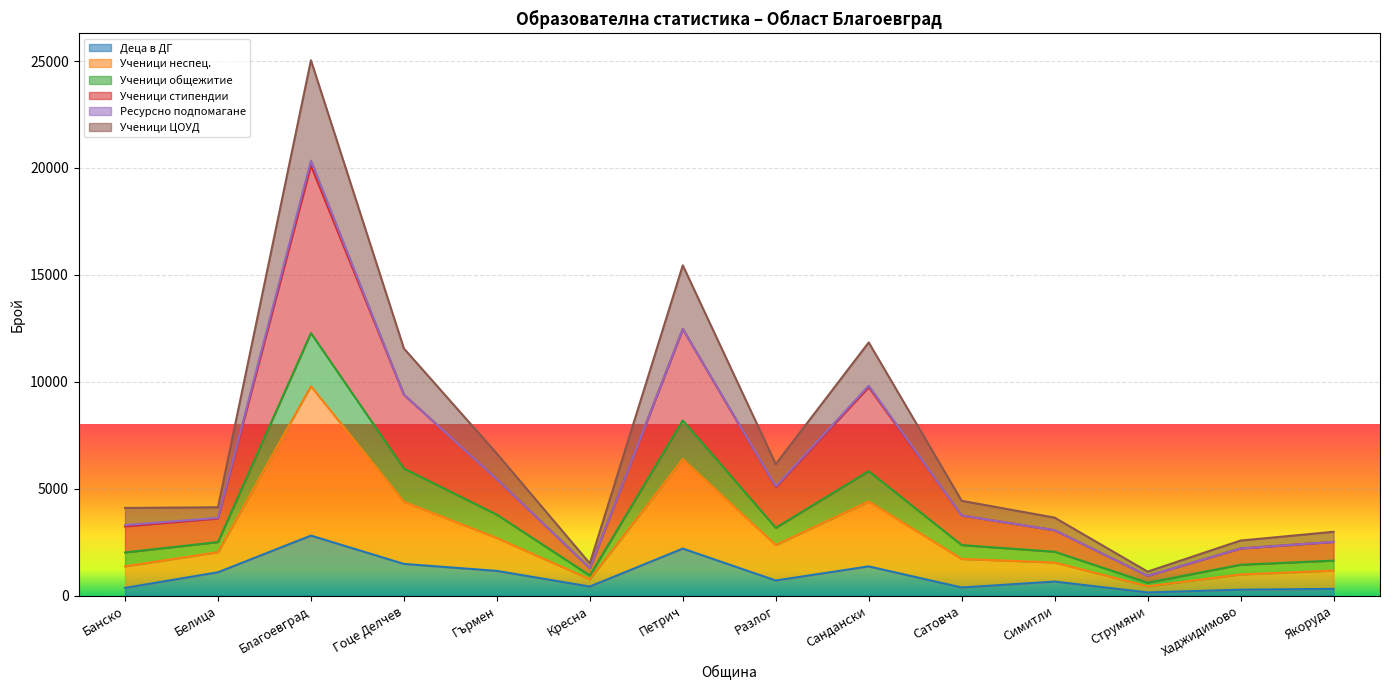

The value of Деца в ДГ at Гоце Делчев is 1486. True or false?

True